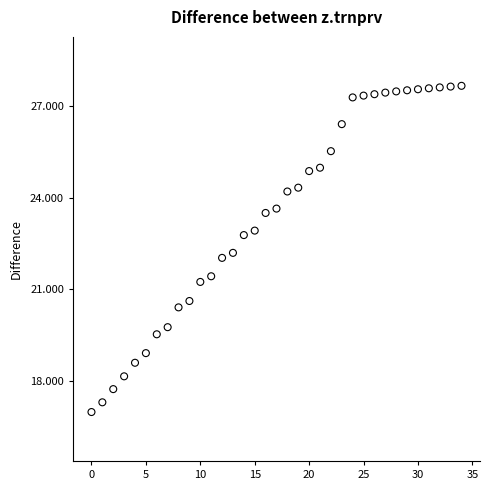

What is the range of Y values (max minus min)?

10.7